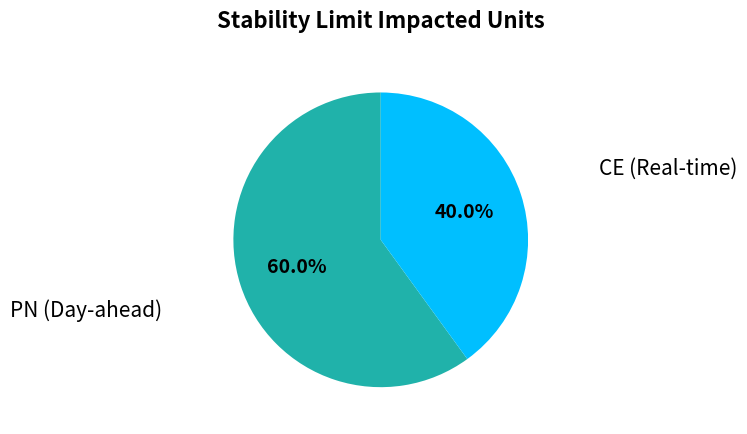

Is there any slice that represents more than half of the pie?

Yes